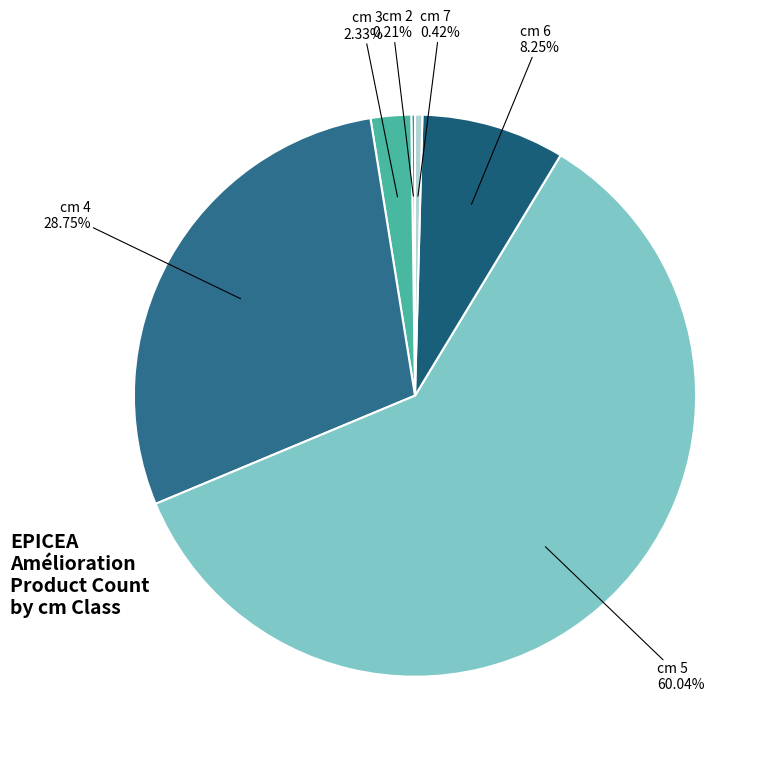

Does cm 4 account for over 50% of the chart?

No